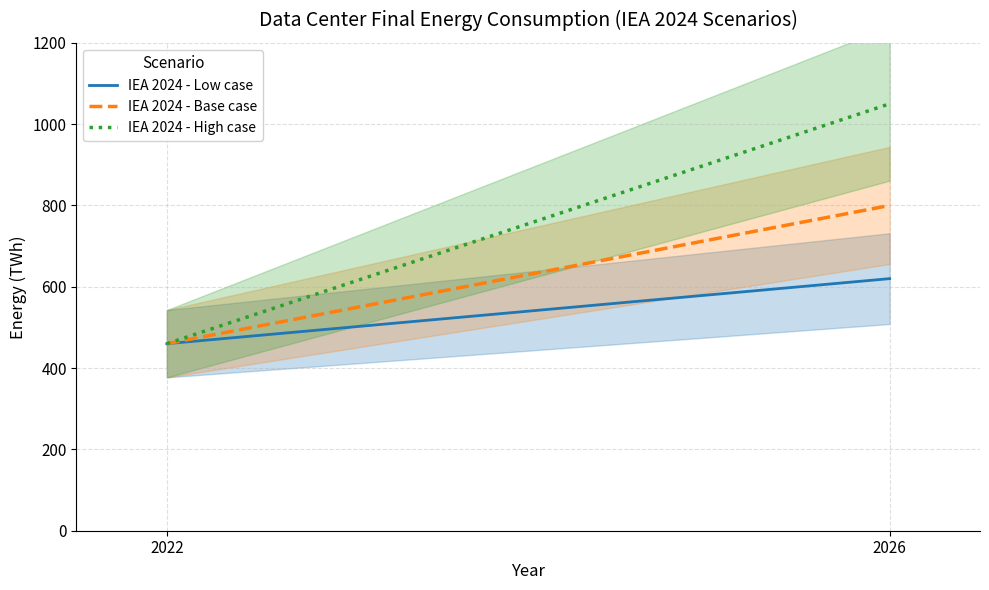

Count the number of data series in this chart.

3